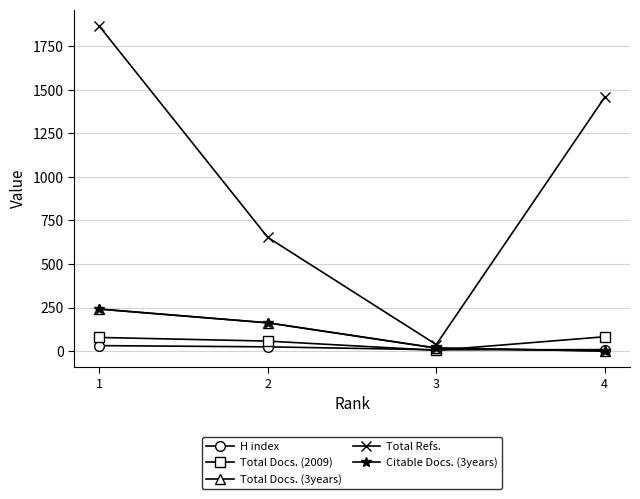

Does the chart have visible grid lines?

Yes